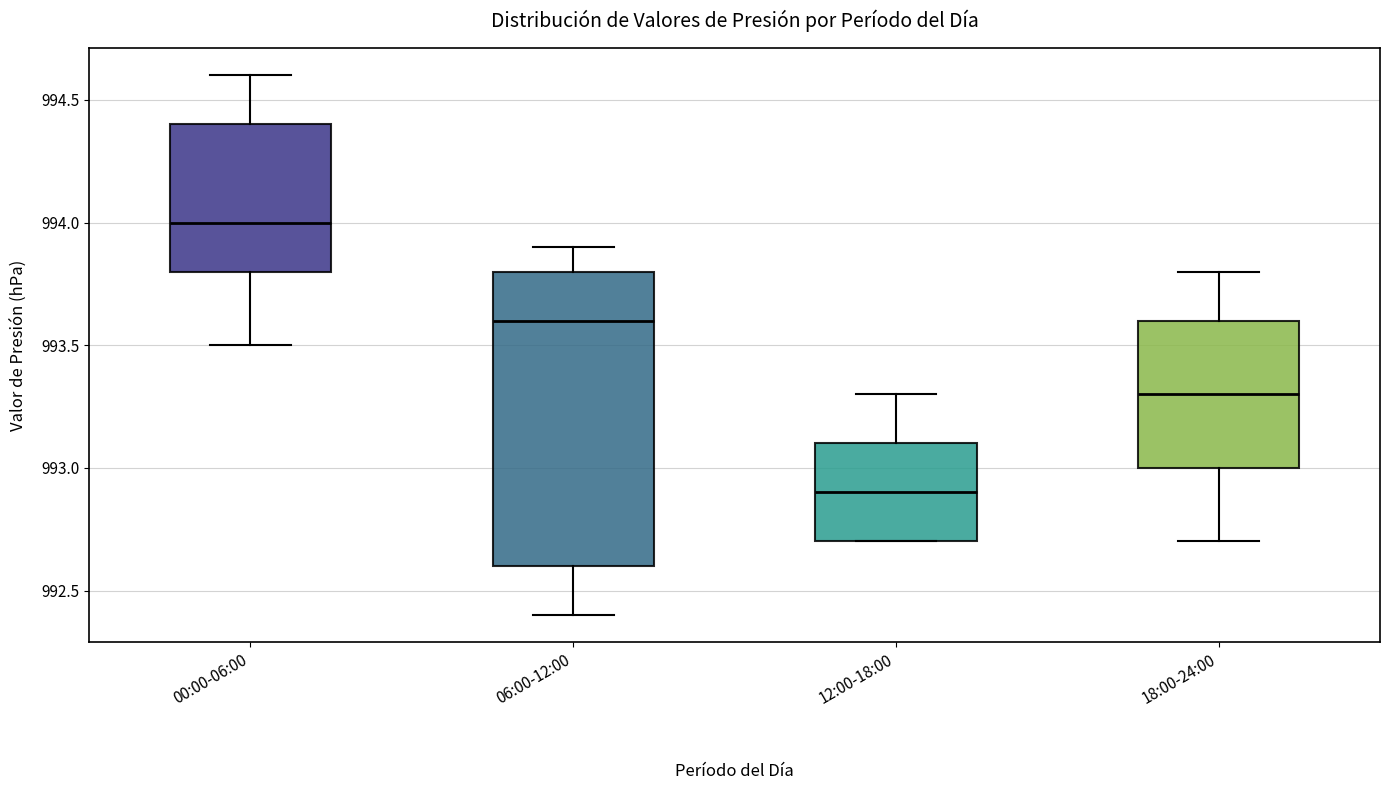

Reading left to right, transcribe this box plot: for each box, give where its median line is, the range the box spans, and where its two whiskers end, as read against the y-axis. The values are not printed on the chart, so give them approximately, as read against the axis.

00:00-06:00: median 994.0, box 993.8 to 994.4, whiskers 993.5 to 994.6
06:00-12:00: median 993.6, box 992.6 to 993.8, whiskers 992.4 to 993.9
12:00-18:00: median 992.9, box 992.7 to 993.1, whiskers 992.7 to 993.3
18:00-24:00: median 993.3, box 993.0 to 993.6, whiskers 992.7 to 993.8